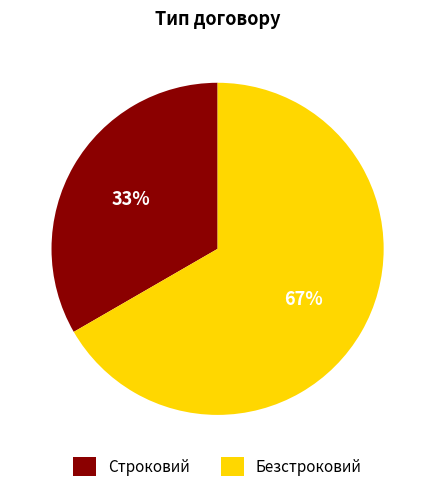

To the nearest percent, what percentage of the pie is Строковий?

33%